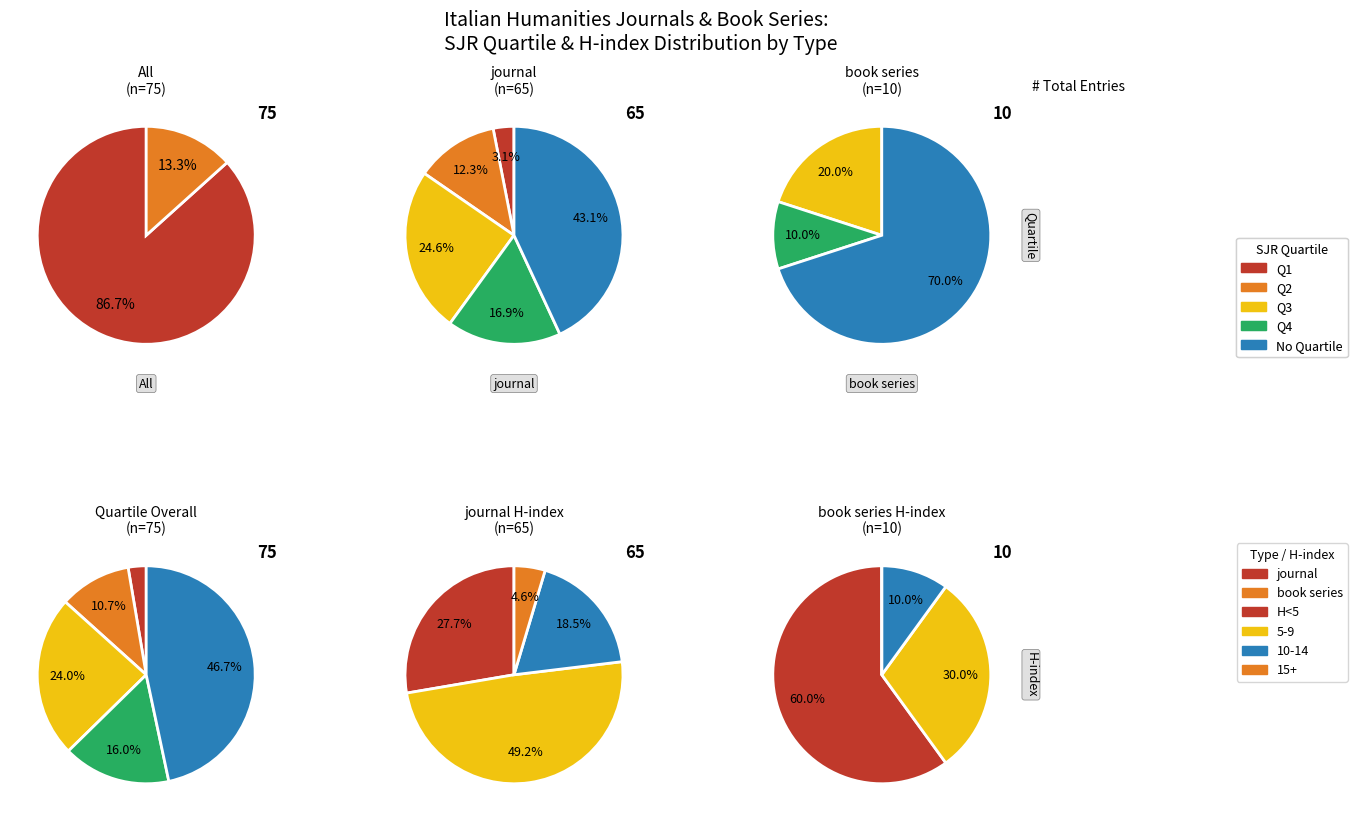

To the nearest percent, what portion does journal represent?

87%